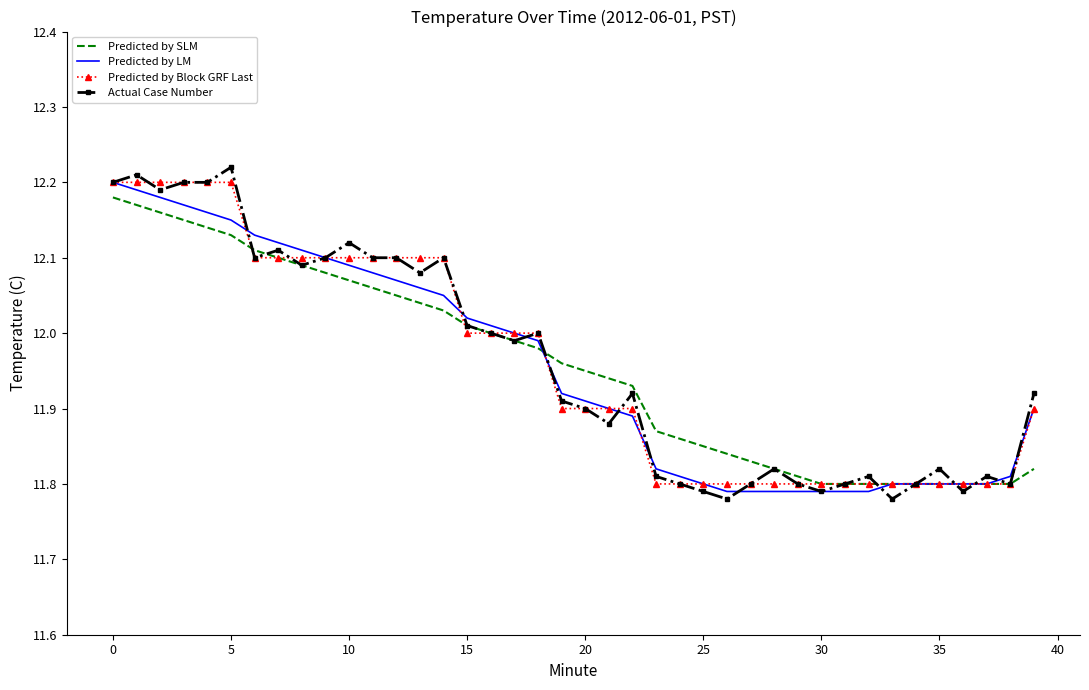

Rank the series by their maximum value, from highest to lowest.

Actual Case Number, Predicted by LM, Predicted by Block GRF Last, Predicted by SLM